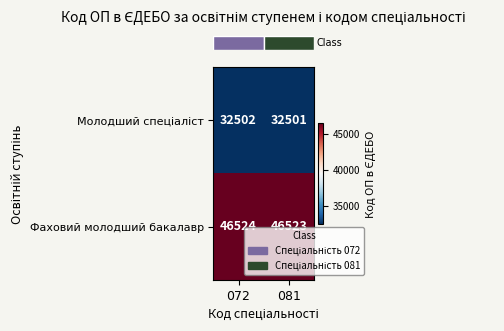

List the labels in order of Фаховий молодший бакалавр value, largest first.

072, 081